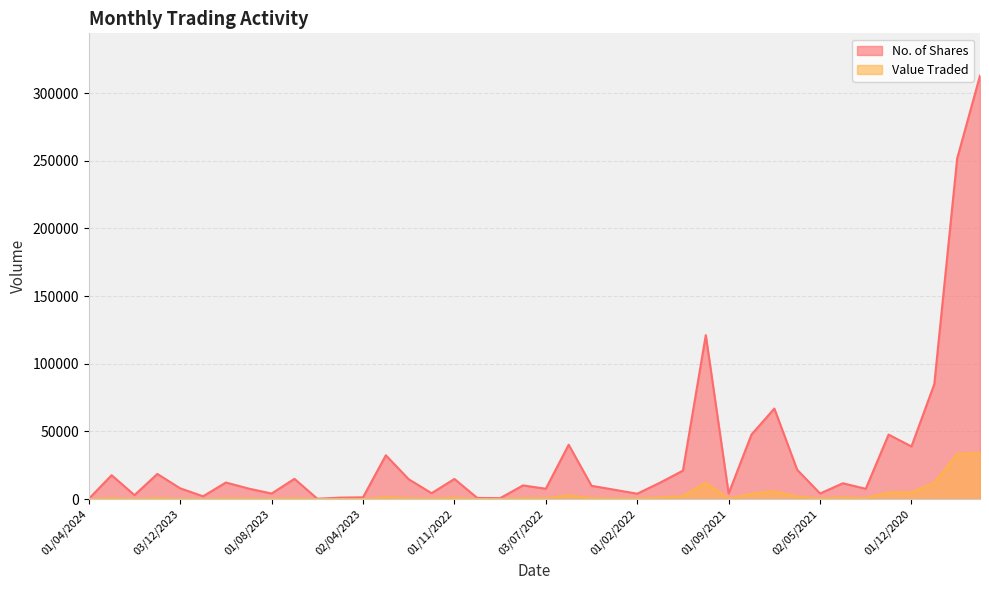

At which label does No. of Shares reach its peak?

01/09/2020